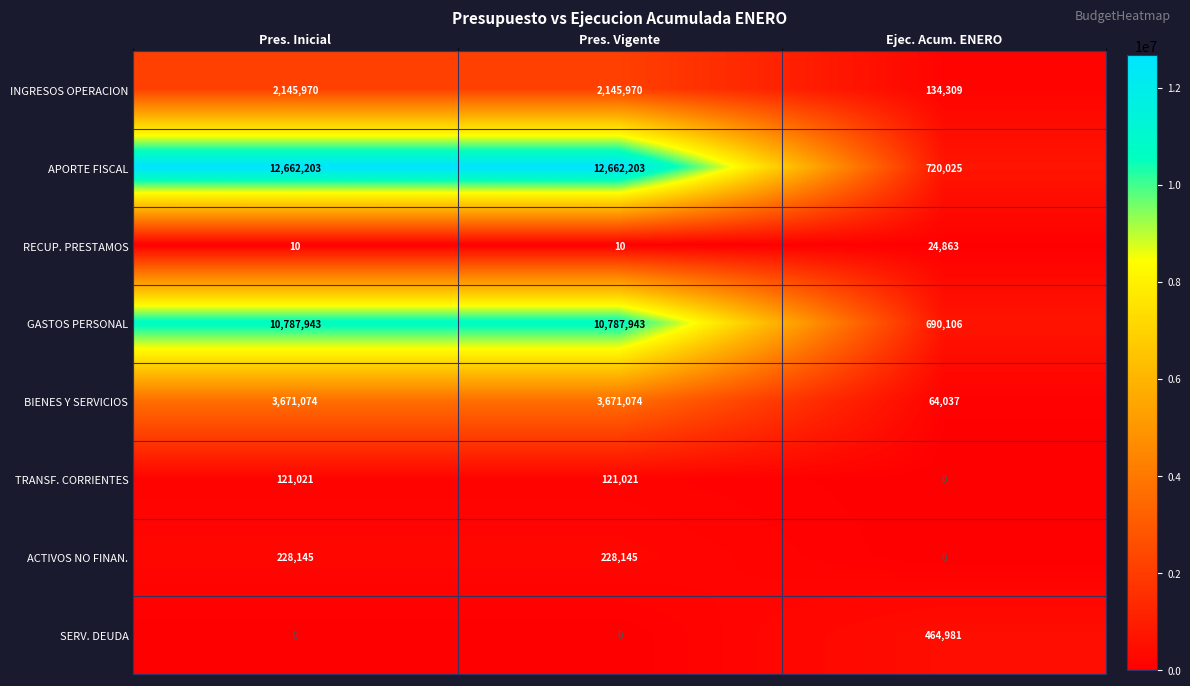

Which series has the largest total across all categories?

APORTE FISCAL